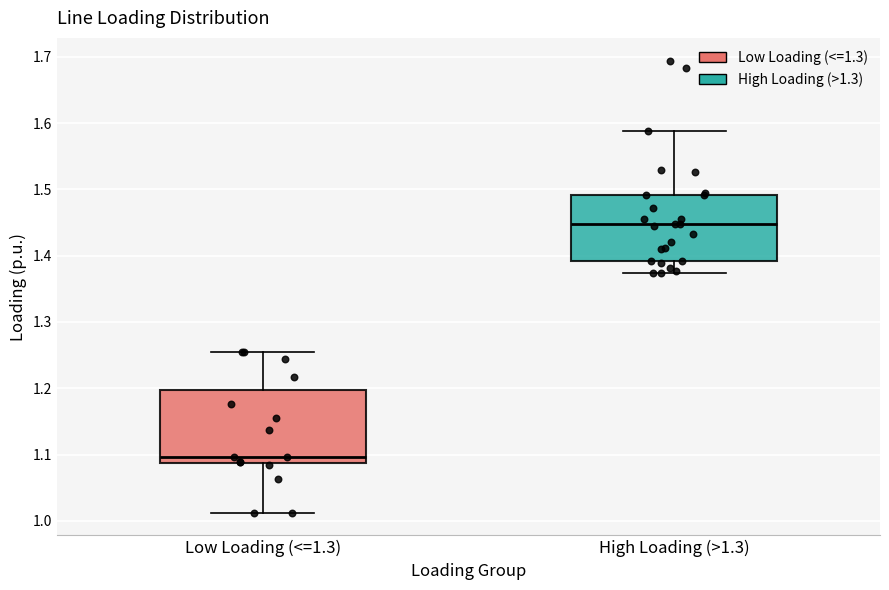

Reading left to right, read every box against the y-axis: the position of its median line, the range the box covers, and the ends of its whiskers. The values are not printed on the chart, so give them approximately, as read against the axis.

Low Loading (<=1.3): median 1.10, box 1.09 to 1.20, whiskers 1.01 to 1.26
High Loading (>1.3): median 1.45, box 1.39 to 1.49, whiskers 1.37 to 1.59